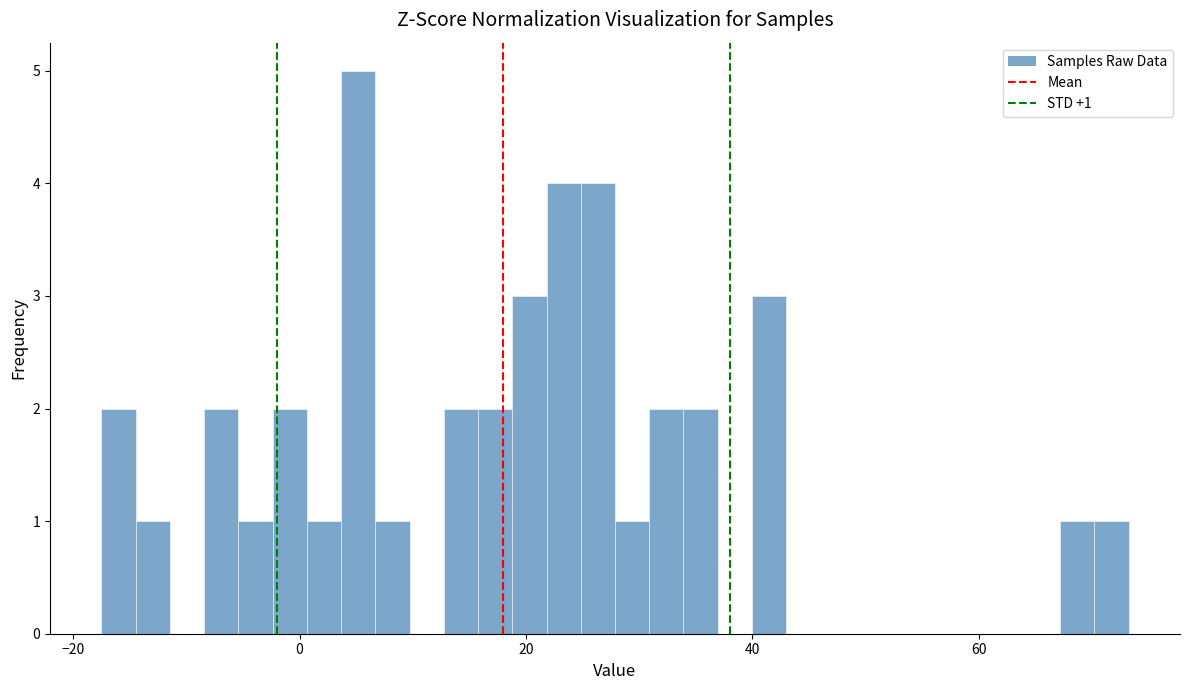

Around what value on the x-axis is the tallest bar? Give the approximate position of its centre, as read against the axis.

6